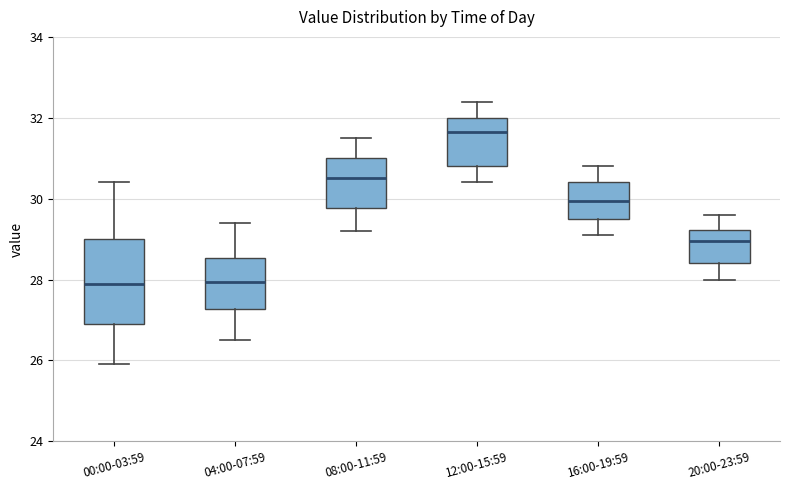

Which box is the tallest, from its lower edge to its upper edge?

00:00-03:59